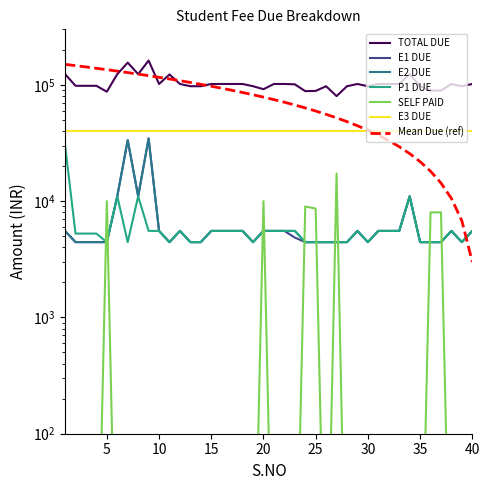

How many data points in P1 DUE are above 5544?

4